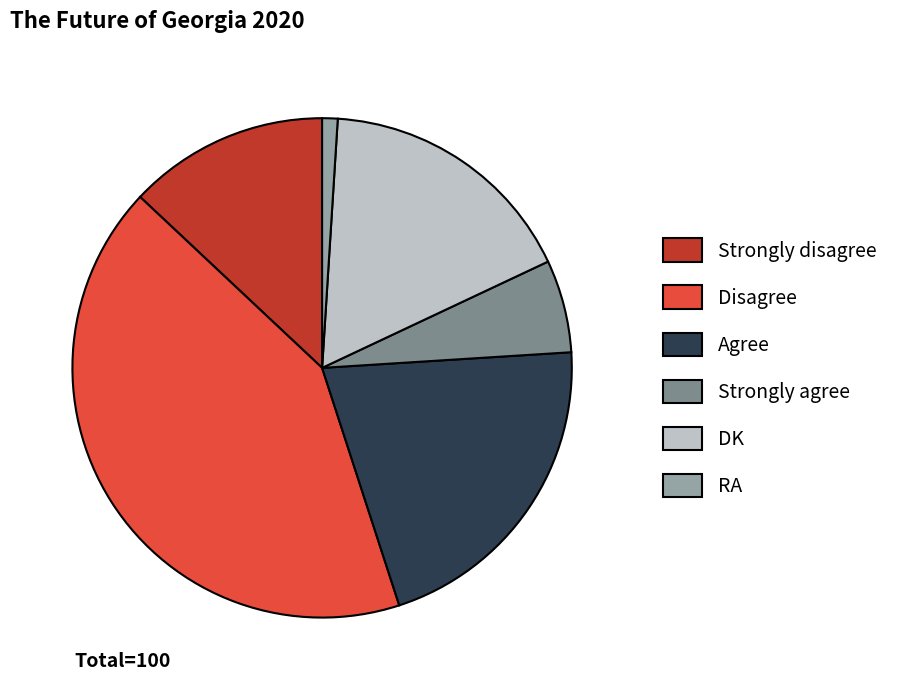

Which has a higher value, Strongly disagree or Strongly agree?

Strongly disagree